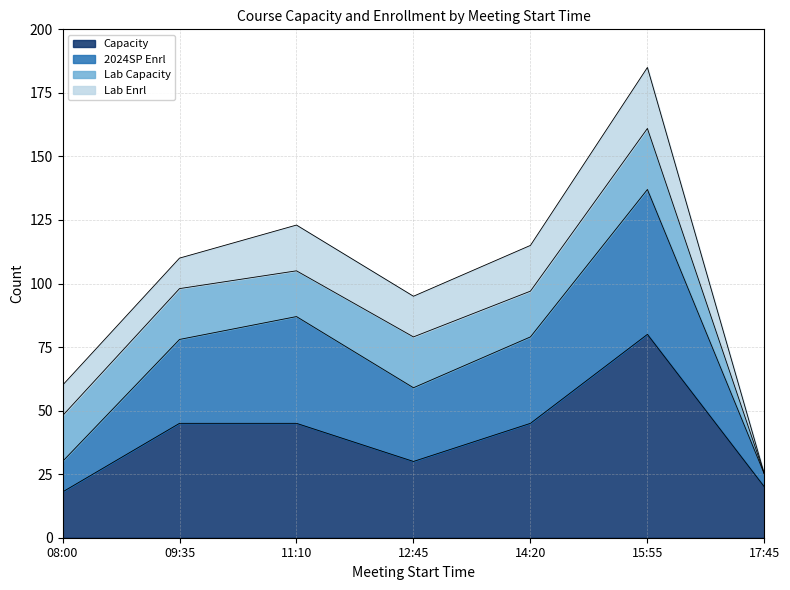

The Capacity series shows 45 at 11:10. True or false?

True